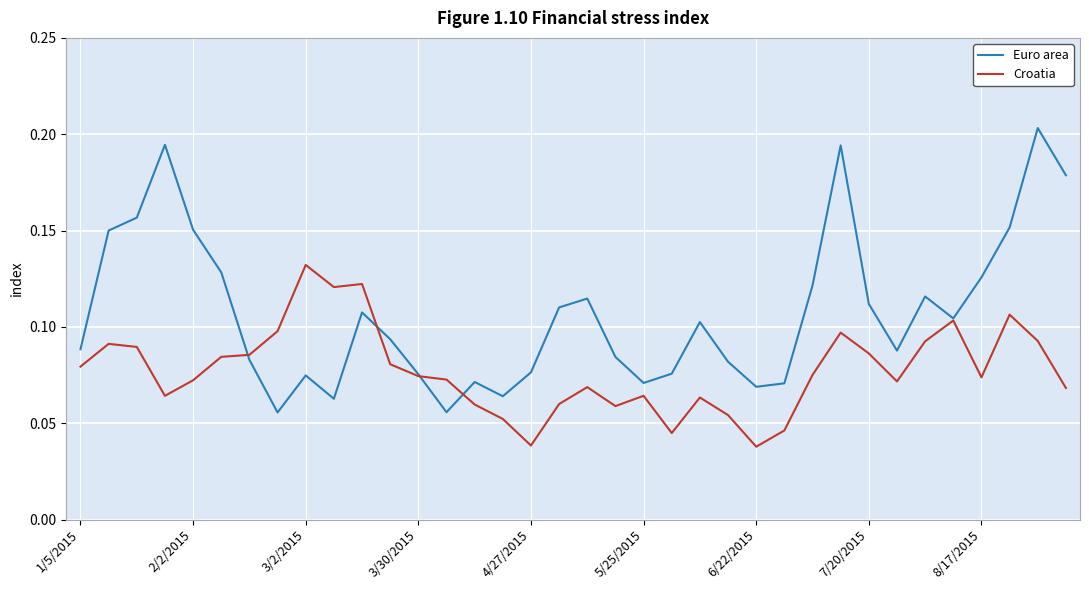

Rank the series by their average value, from highest to lowest.

Euro area, Croatia